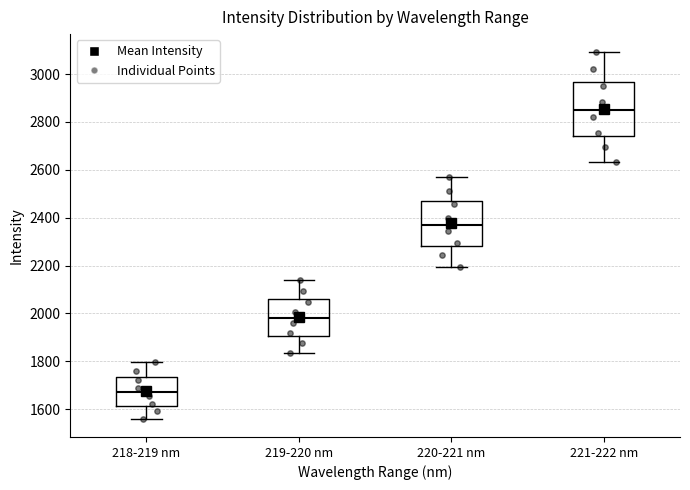

Which box's median line is the lowest?

218-219 nm